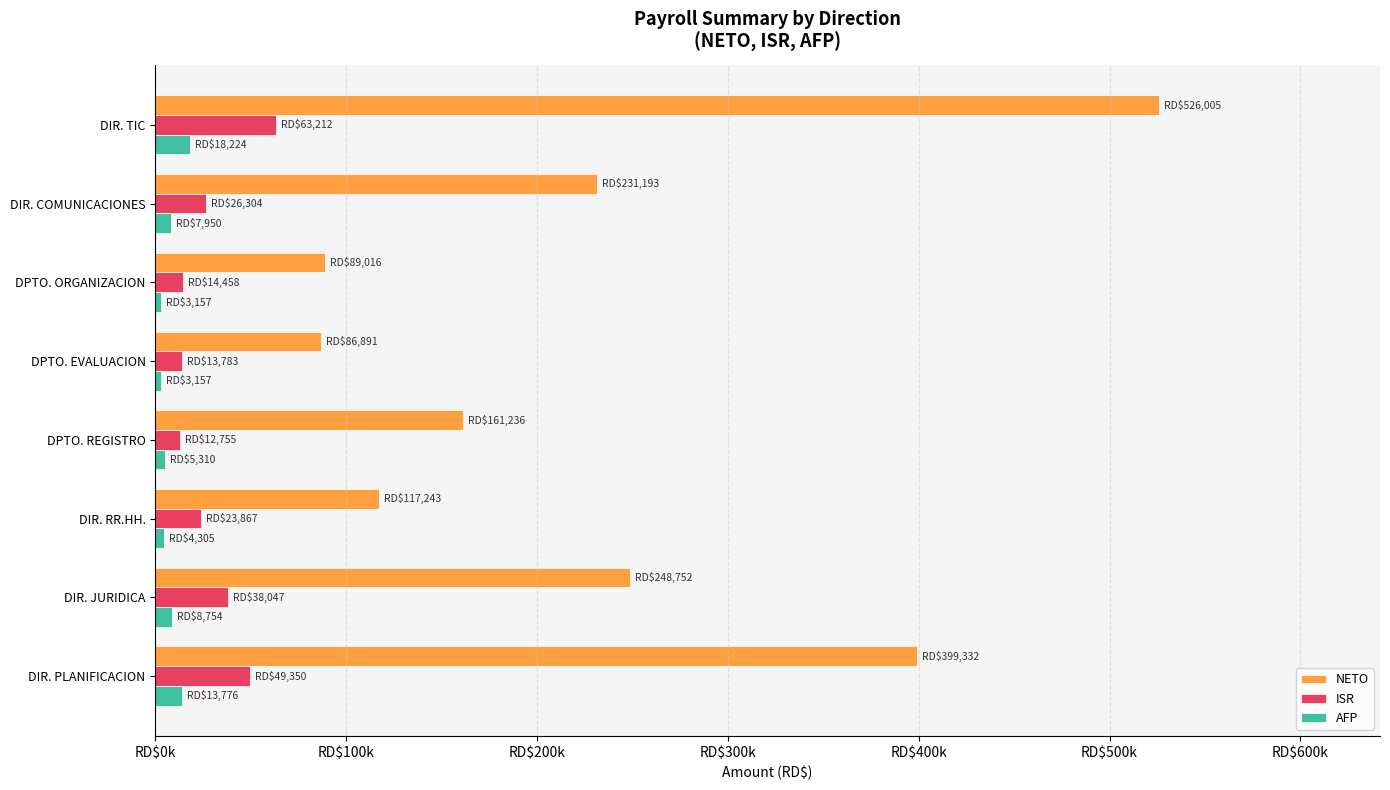

What are all the series names shown in the legend?

NETO, ISR, AFP